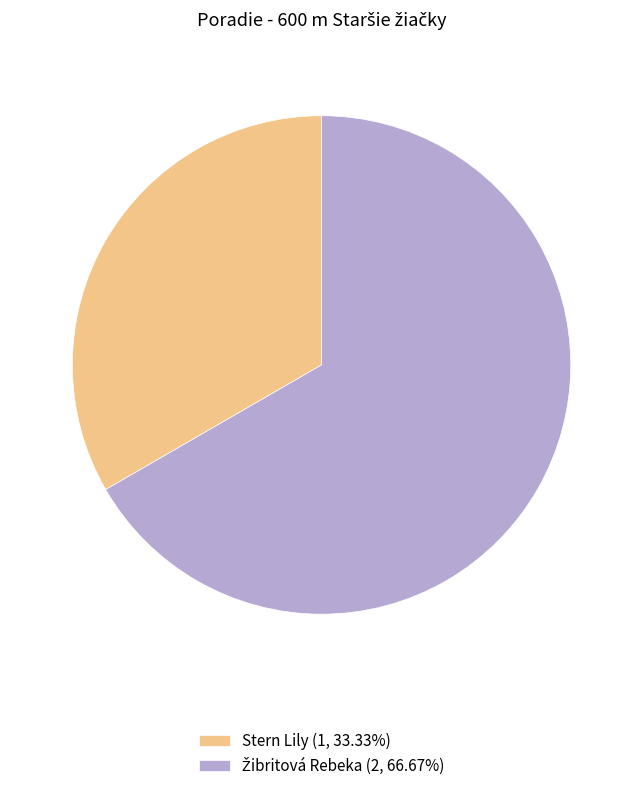

Does Stern Lily (1, 33.33%) account for over 50% of the chart?

No